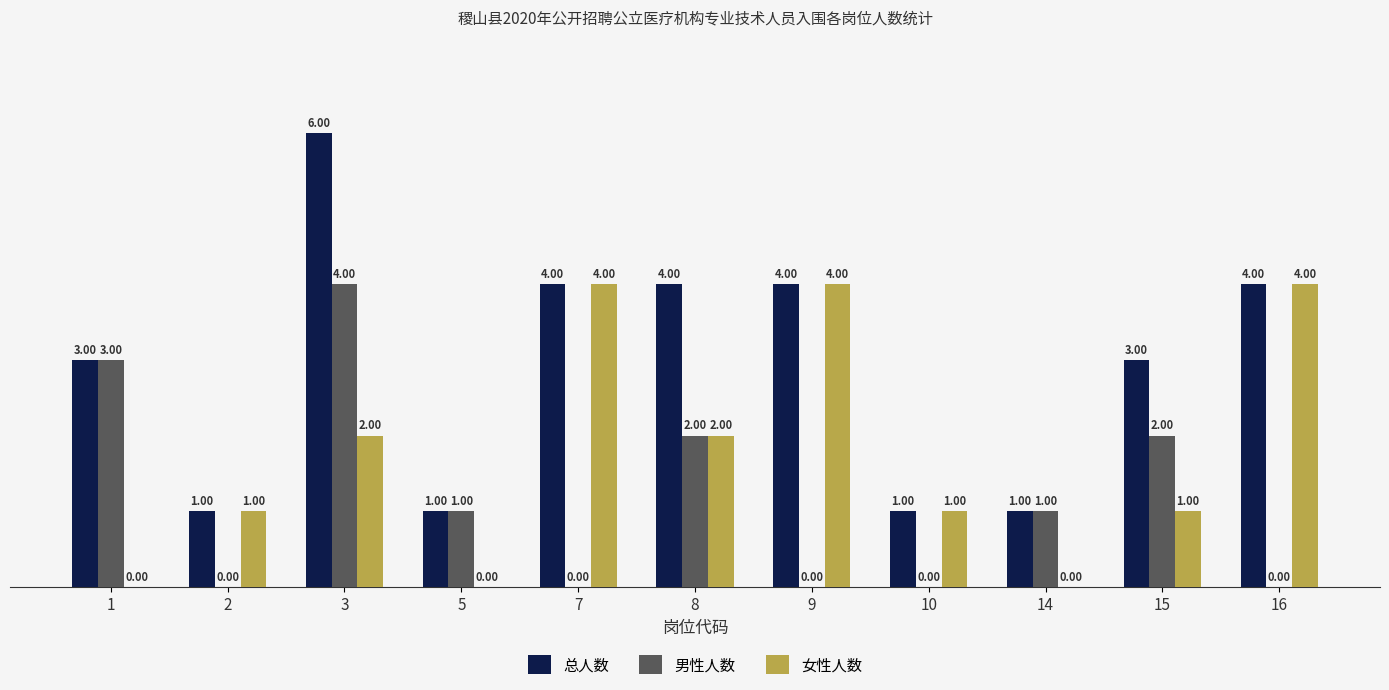

How many 男性人数 values are between 0 and 2?

9